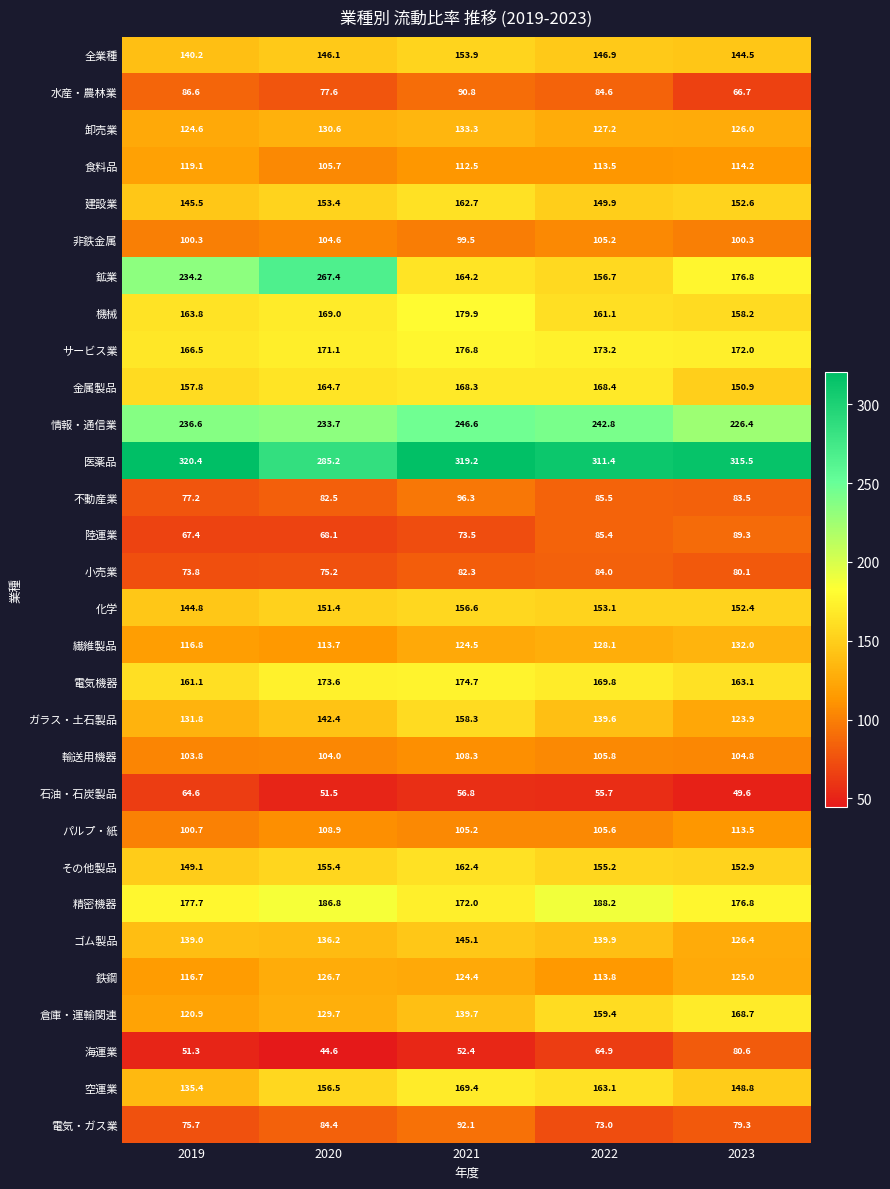

Which series has the largest total across all categories?

医薬品